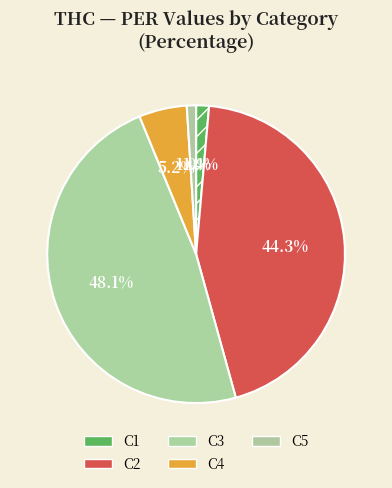

To the nearest percent, what portion does C4 represent?

5%